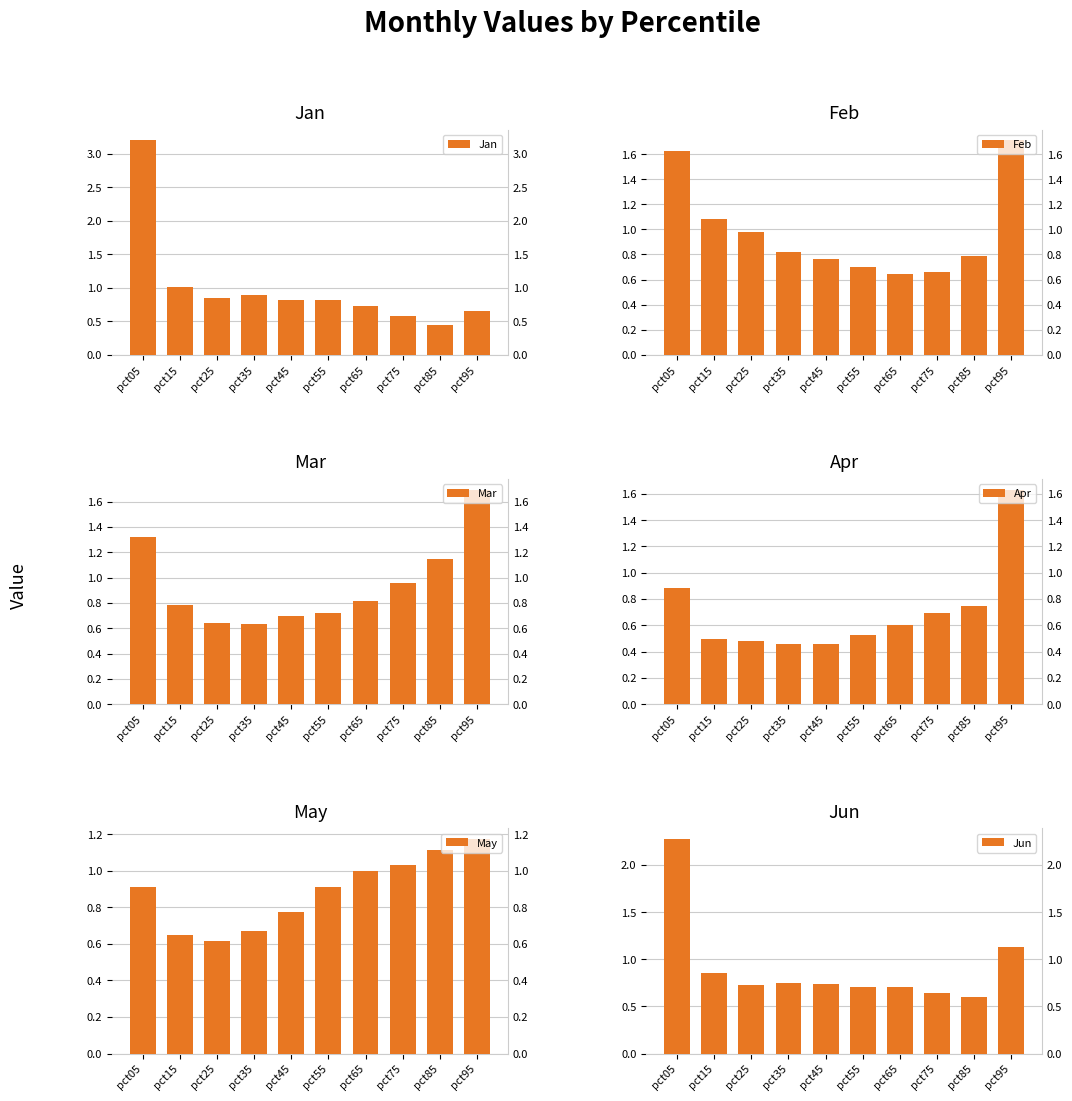

What is the value of the Feb bar at the 7th from the left?

0.6